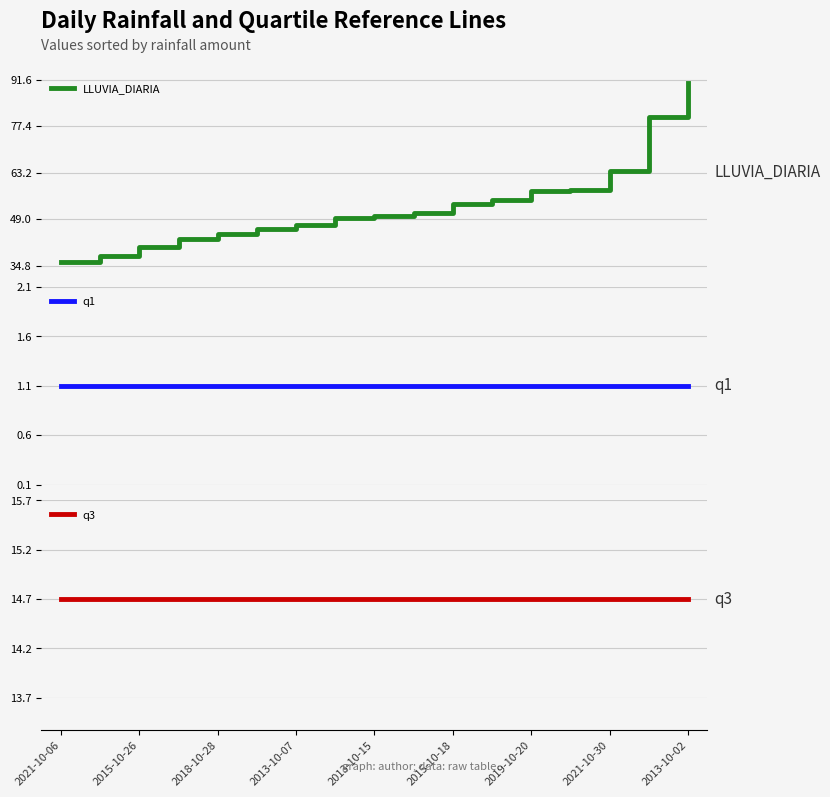

The value of LLUVIA_DIARIA at 0 is 17.8. True or false?

False